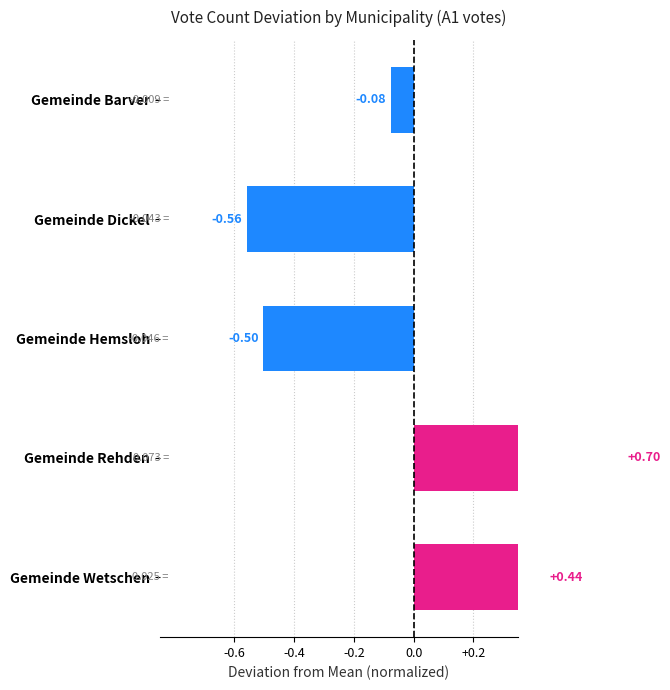

What position from the right is Gemeinde Dickel?

4